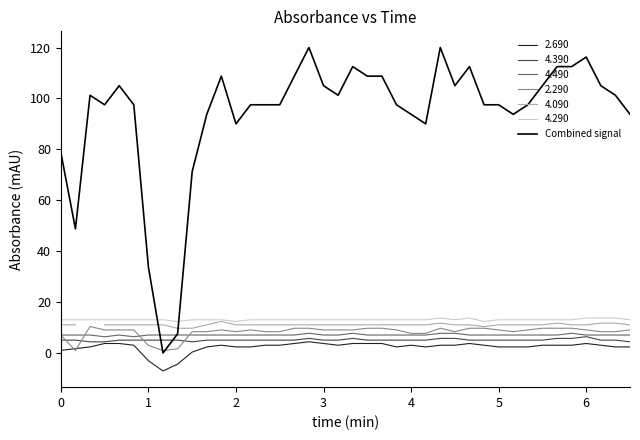

True or false: 4.290 and 2.690 intersect in this chart.

False